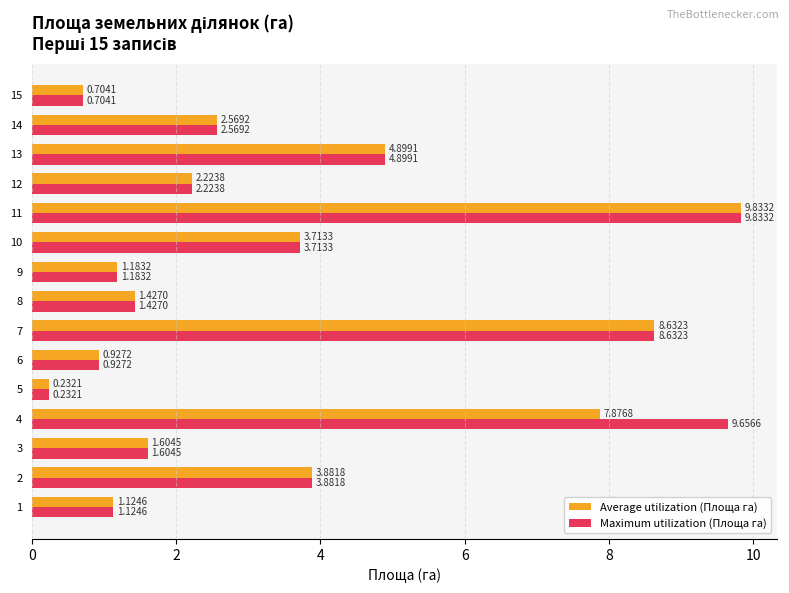

What is the total value across all series at 9?

2.4